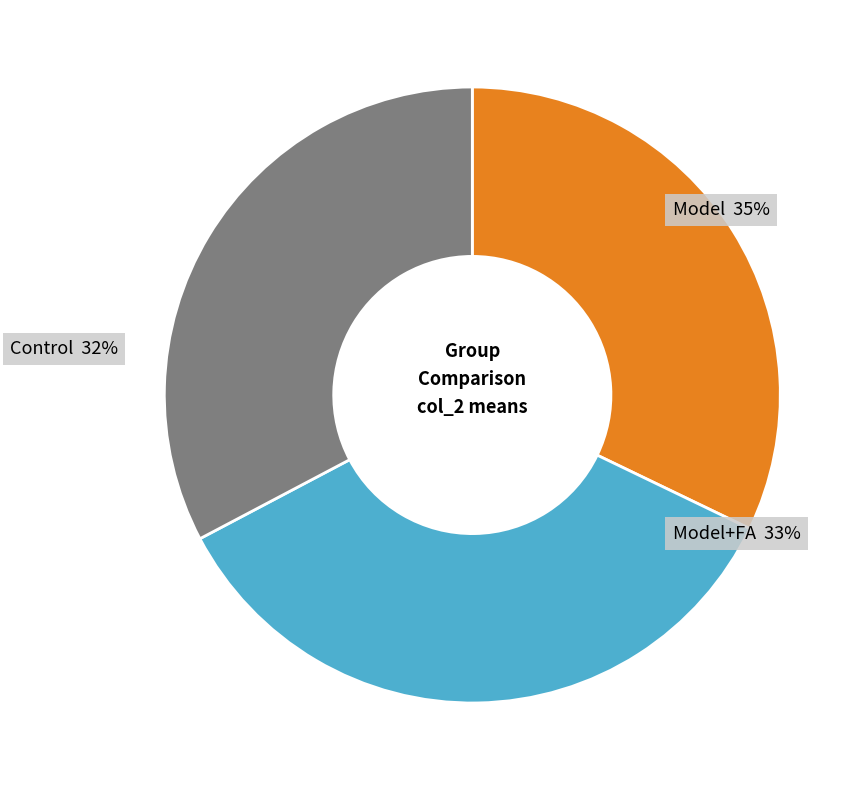

Combined, what portion of the pie is Model and Model+FA?

67.8%